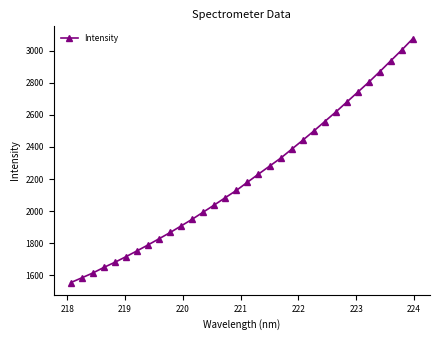

What is the sum of all values?

70782.1